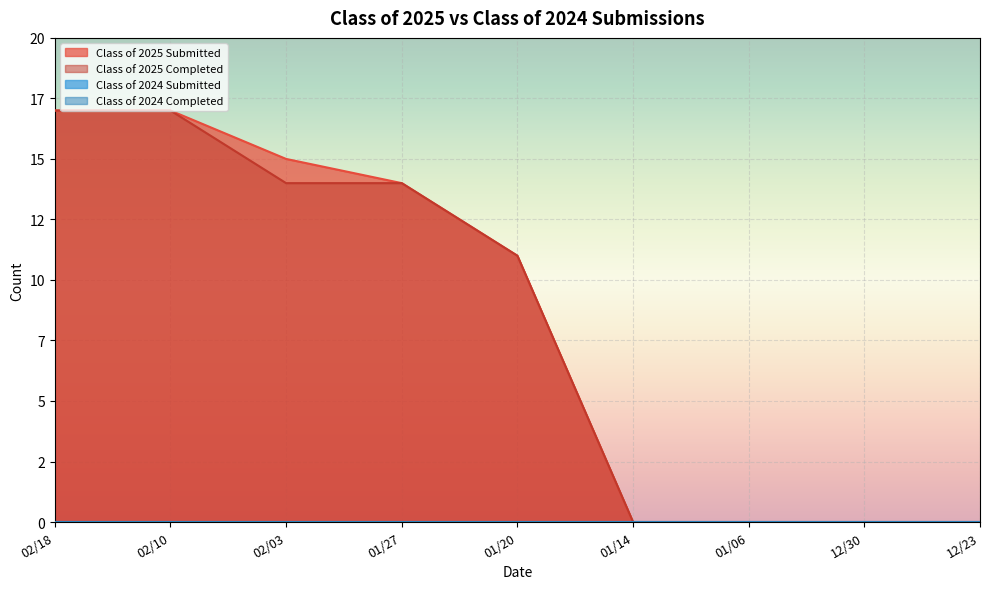

Read the Class of 2025 Completed value at 01/20, to the nearest 10.

10